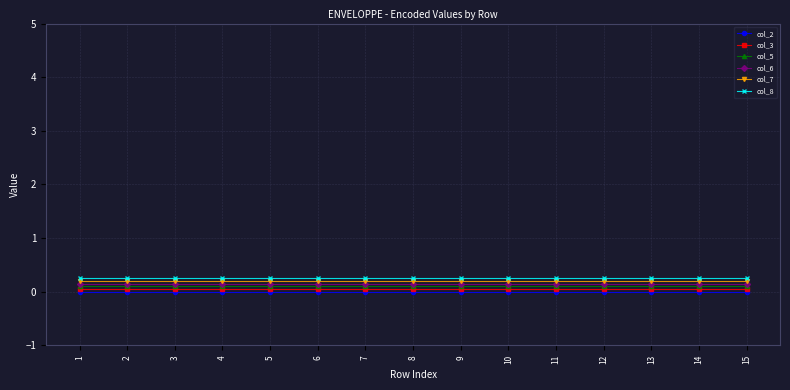

True or false: col_7 and col_5 intersect in this chart.

False